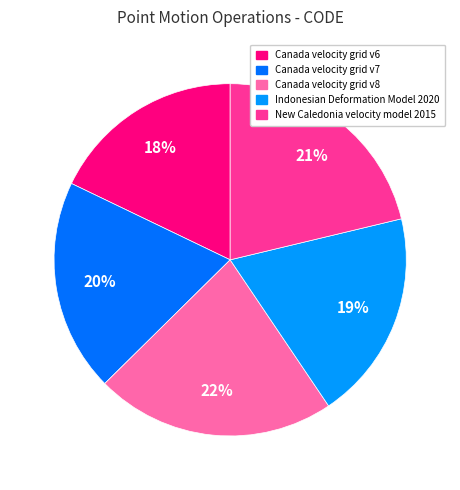

To the nearest percent, what is the average slice percentage?

20%